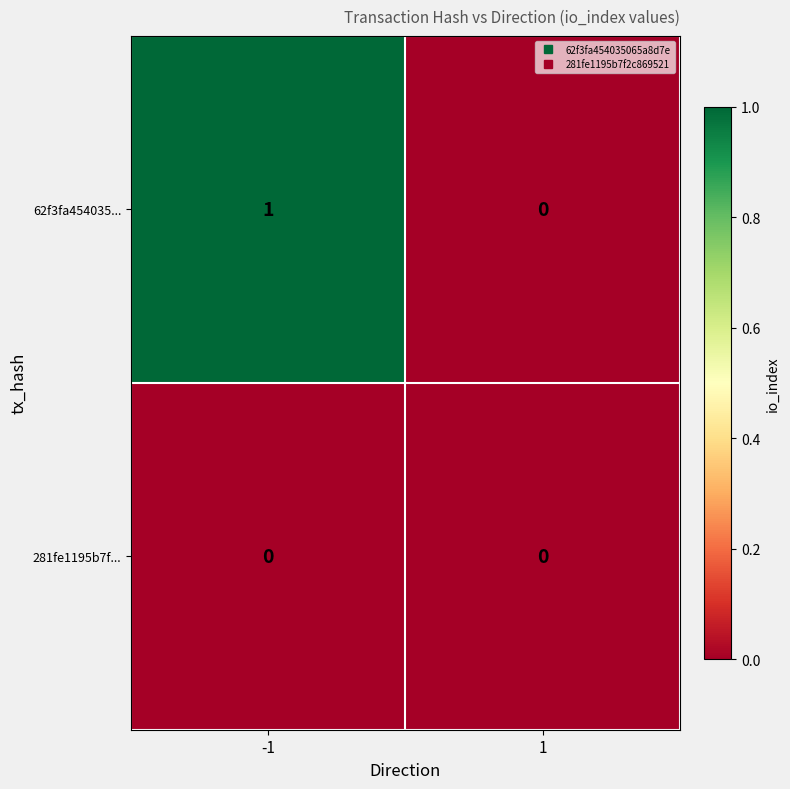

Which series has the widest spread of values?

62f3fa454035...